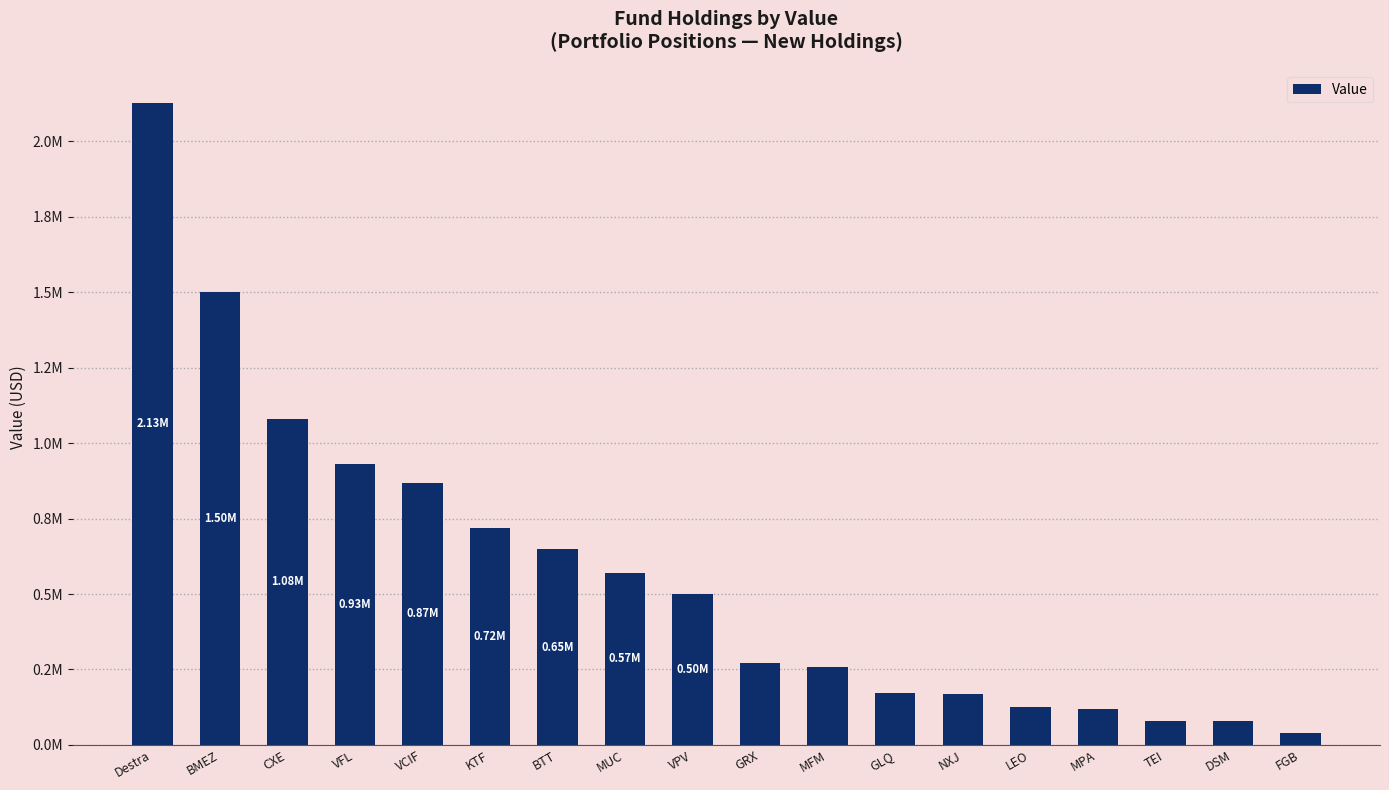

What position from the left is GLQ?

12